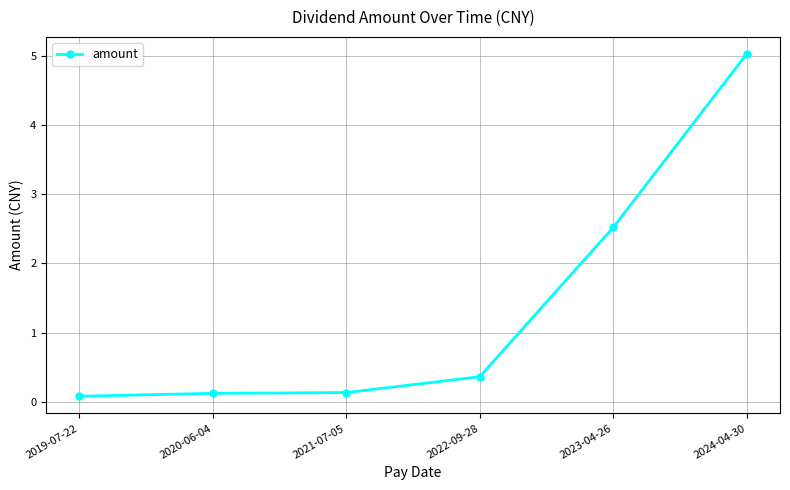

What is the difference between the values at 2022-09-28 and 2019-07-22?

0.3